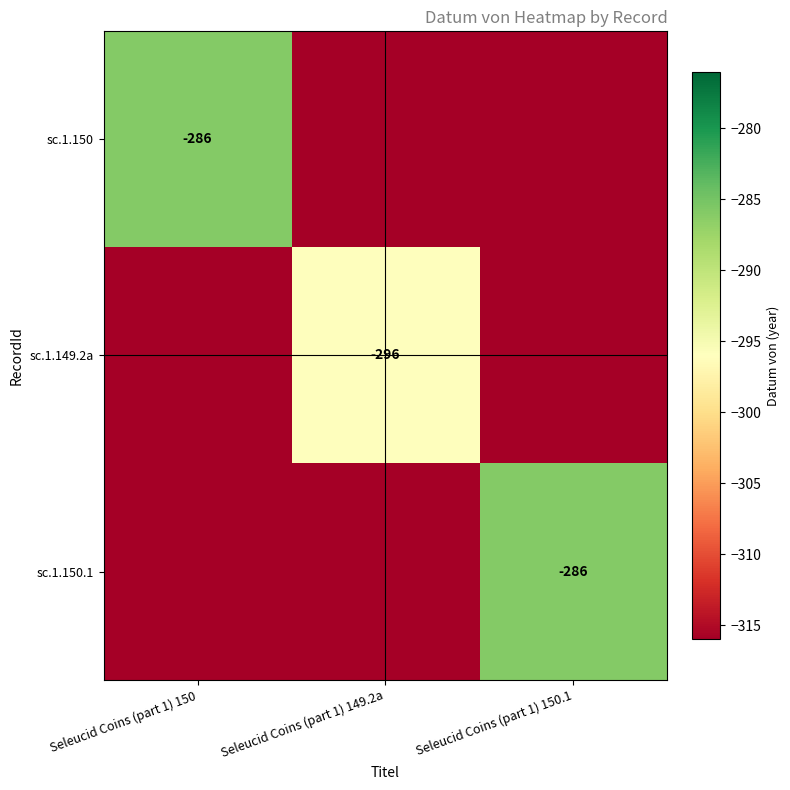

True or false: sc.1.150 has a value of -286 at Seleucid Coins (part 1) 150.

True